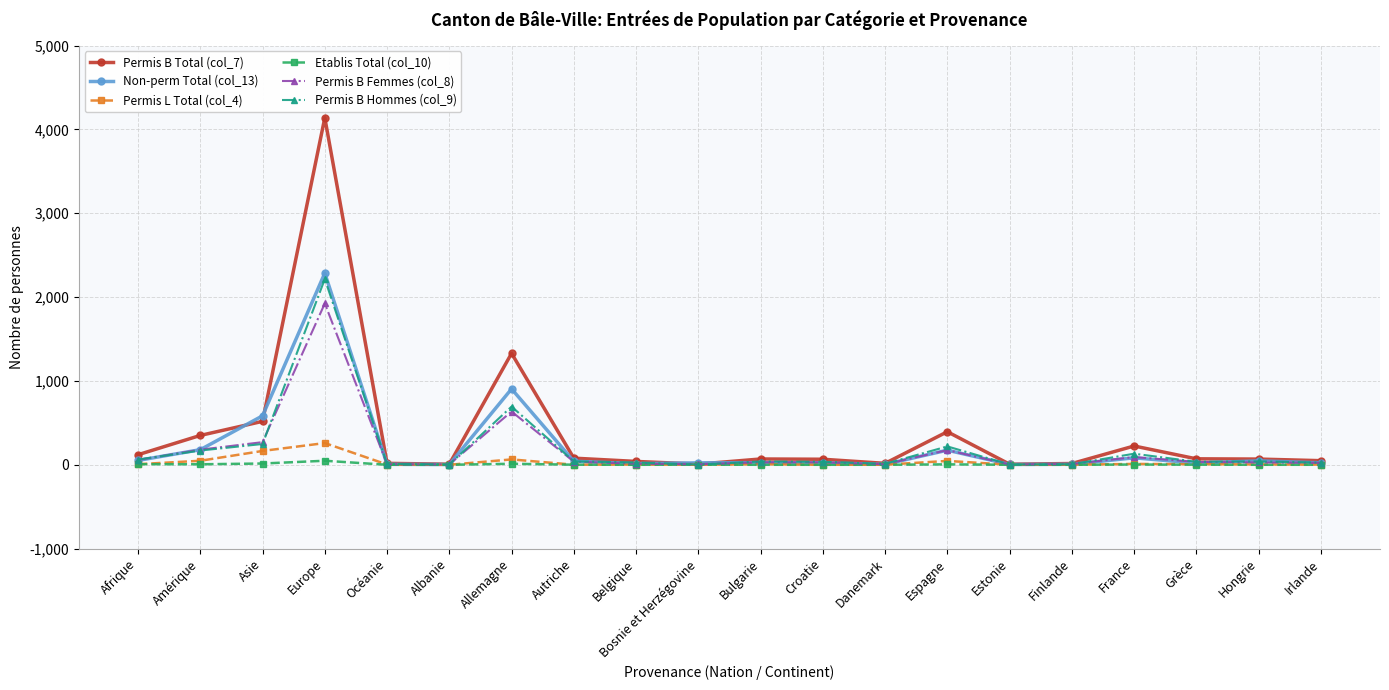

Count the number of categories in the chart.

20